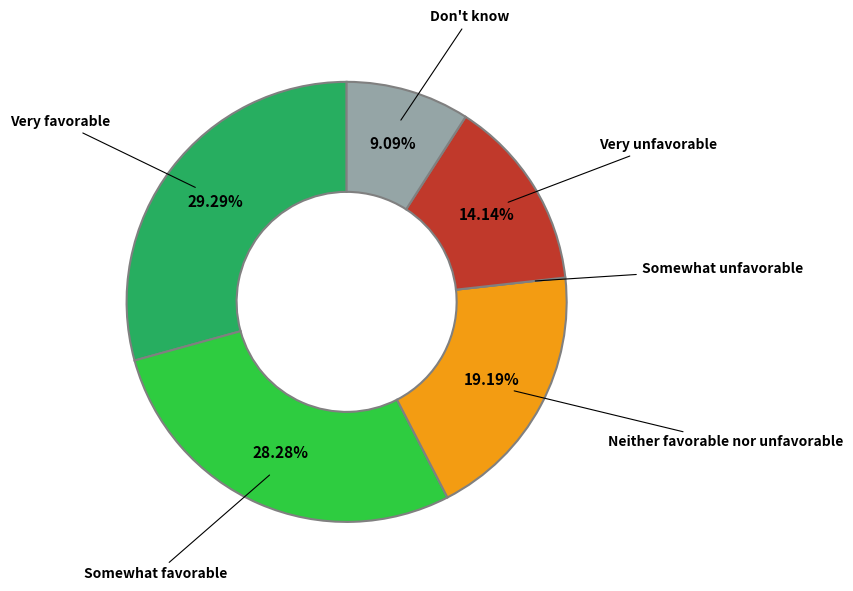

Is there a majority slice in this chart?

No